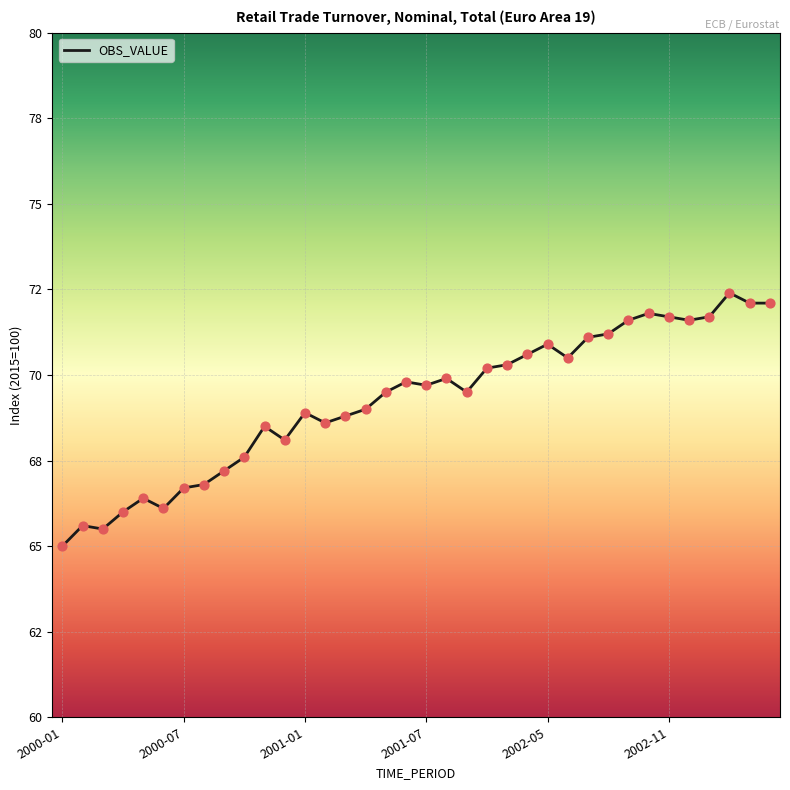

Does the chart have visible grid lines?

Yes